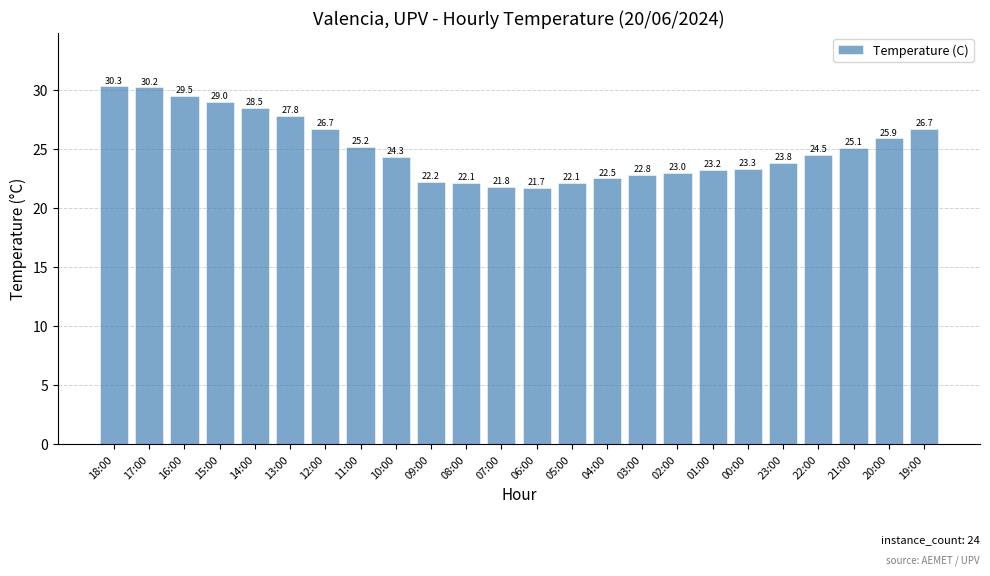

What position from the right is 06:00?

12